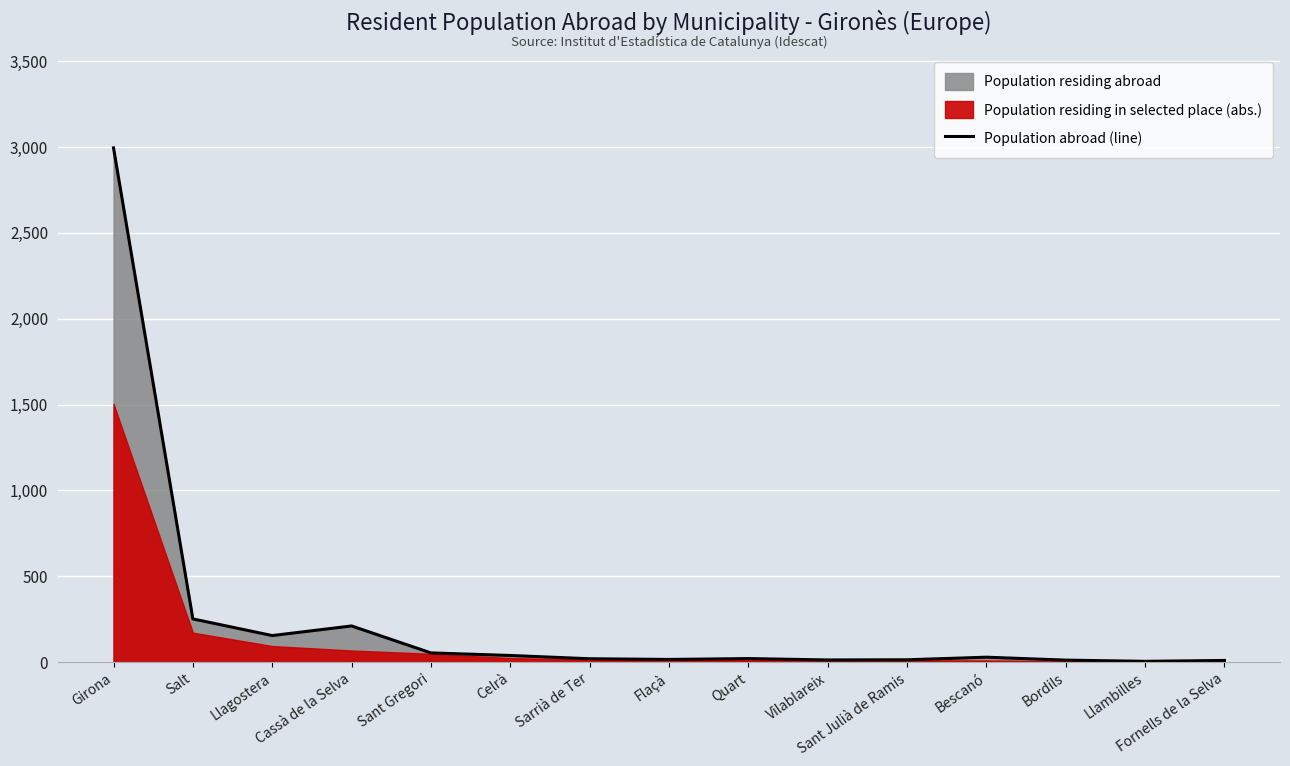

What is the sum of all values?

3846